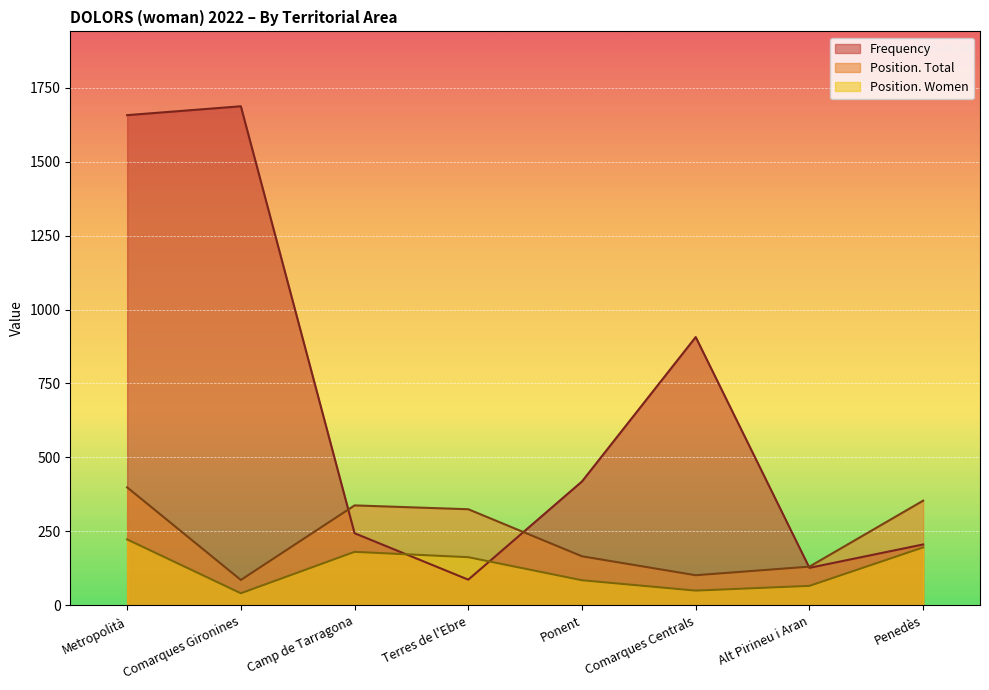

At which category is the sum across all series the highest?

Metropolità